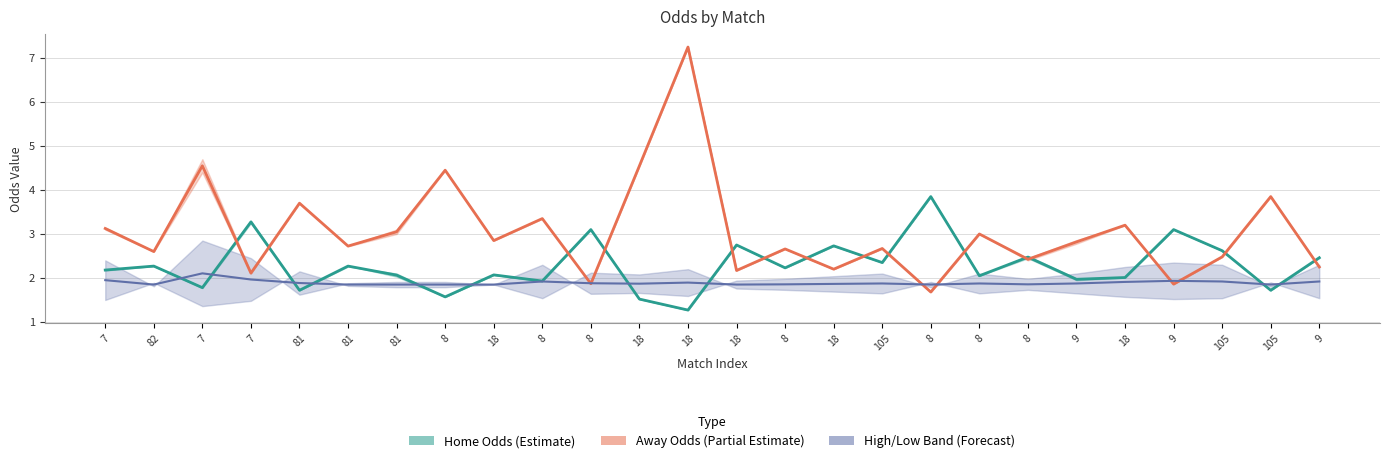

What is the maximum value shown in the chart?

7.2